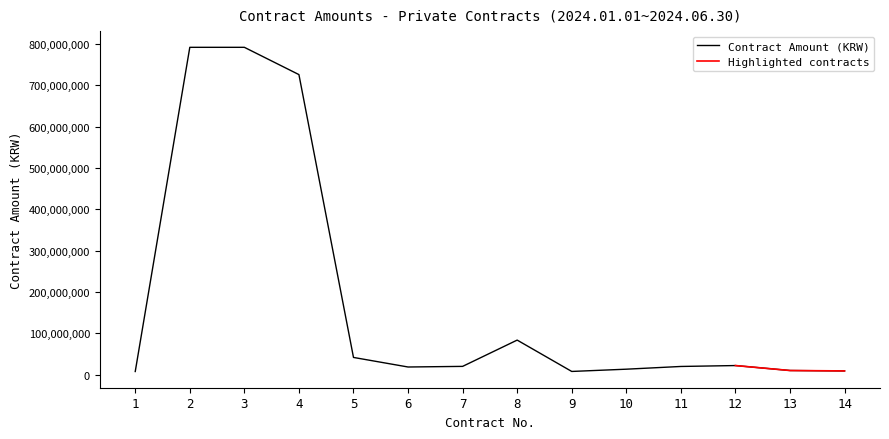

Is it true that the value at 5 is 66919109?

False